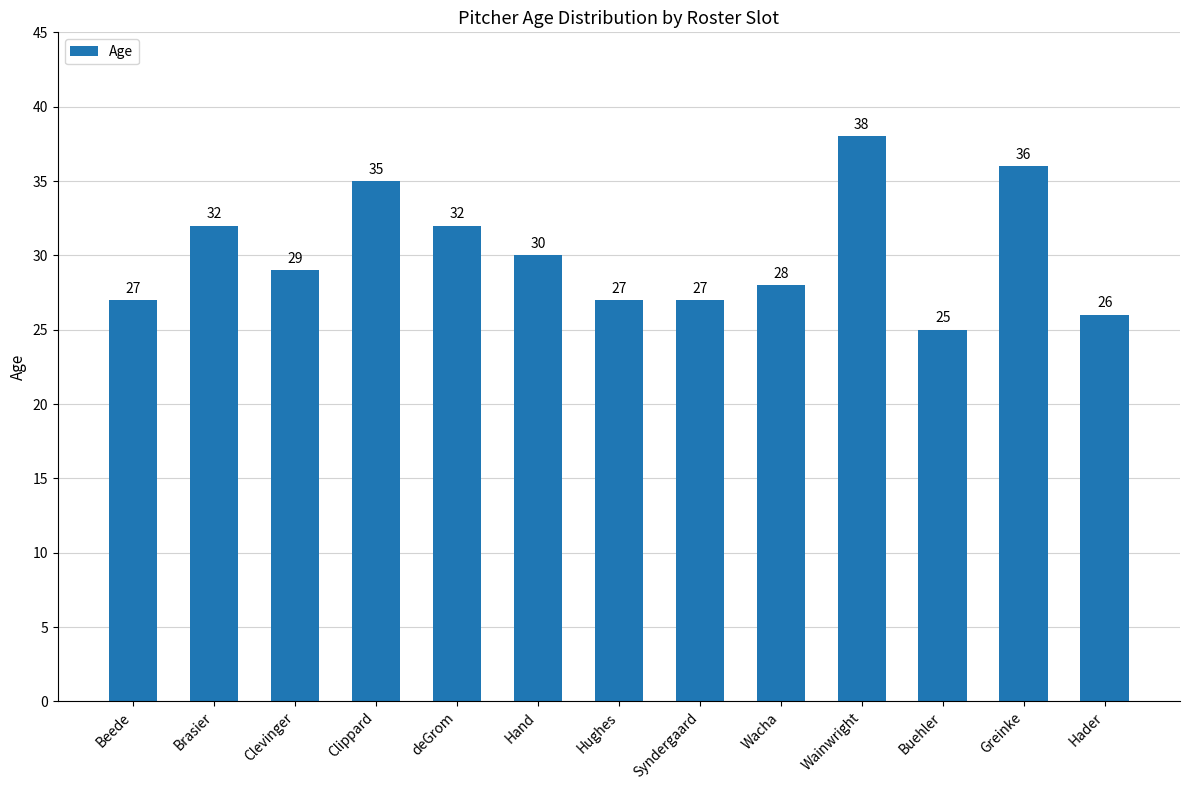

Between Syndergaard and Brasier, which is larger?

Brasier